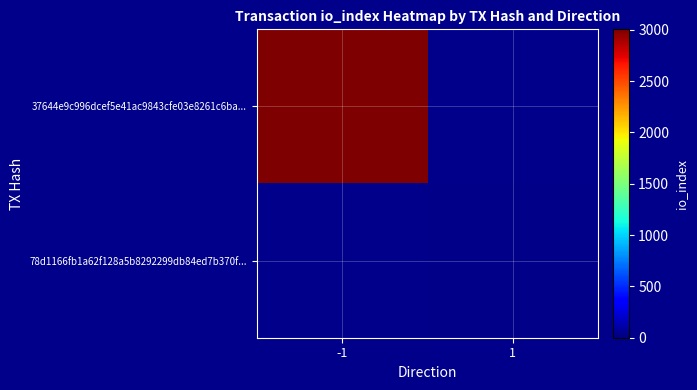

Which category has the lowest value across all series?

1